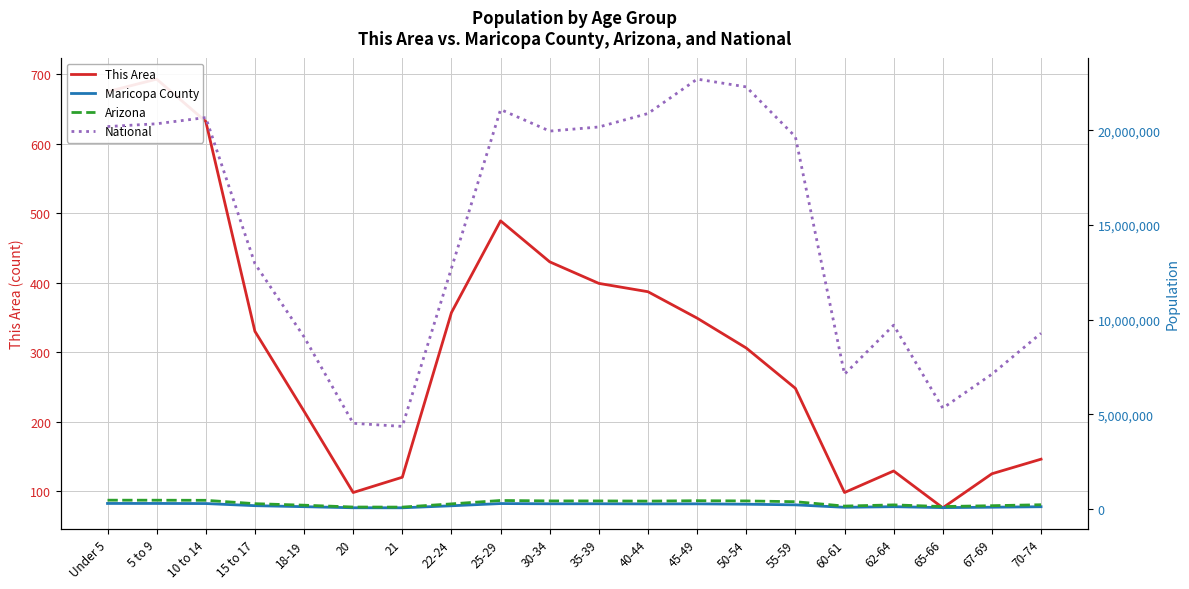

Reading right to left, transcribe all the data shown in this chart.

This Area: 70-74=146	67-69=125	65-66=76	62-64=129	60-61=98	55-59=248	50-54=306	45-49=349	40-44=387	35-39=399	30-34=430	25-29=489	22-24=357	21=120	20=98	18-19=215	15 to 17=330	10 to 14=632	5 to 9=693	Under 5=675
Maricopa County: 70-74=109213	67-69=83922	65-66=62253	62-64=111205	60-61=78643	55-59=208461	50-54=242459	45-49=261506	40-44=258629	35-39=265969	30-34=264422	25-29=276704	22-24=159538	21=52584	20=54750	18-19=111745	15 to 17=165154	10 to 14=277228	5 to 9=282709	Under 5=282770
Arizona: 70-74=215026	67-69=163764	65-66=119102	62-64=206868	60-61=144092	55-59=375268	50-54=415524	45-49=427022	40-44=406801	35-39=415693	30-34=416695	25-29=439998	22-24=259486	21=89342	20=93756	18-19=190627	15 to 17=270955	10 to 14=448664	5 to 9=453680	Under 5=455715
National: 70-74=9278166	67-69=7115361	65-66=5319902	62-64=9704197	60-61=7113727	55-59=19664805	50-54=22298125	45-49=22708591	40-44=20890964	35-39=20179642	30-34=19962099	25-29=21101849	22-24=12712576	21=4354294	20=4519129	18-19=9086089	15 to 17=12954254	10 to 14=20677194	5 to 9=20348657	Under 5=20201362